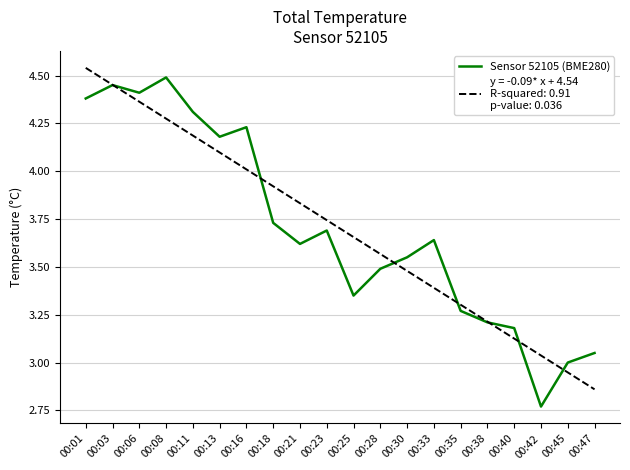

What is the spread (max minus min) of values at 00:25?

0.3